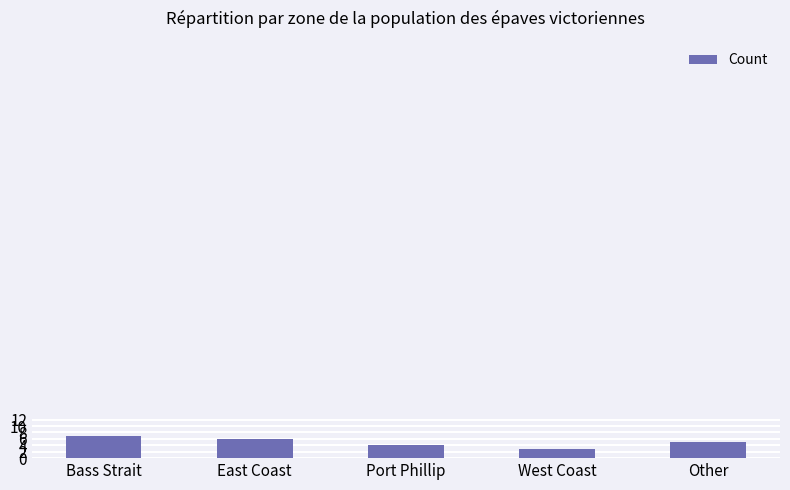

What is the minimum value shown in the chart?

3